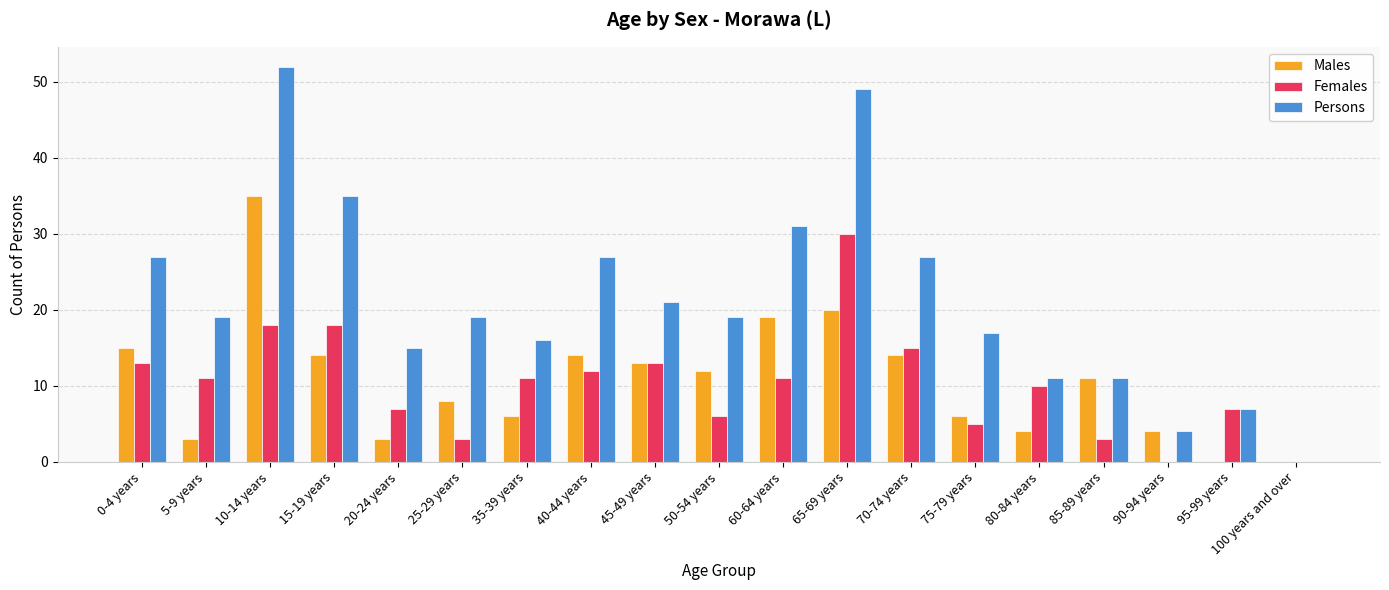

What is the sum of all Males values?

201